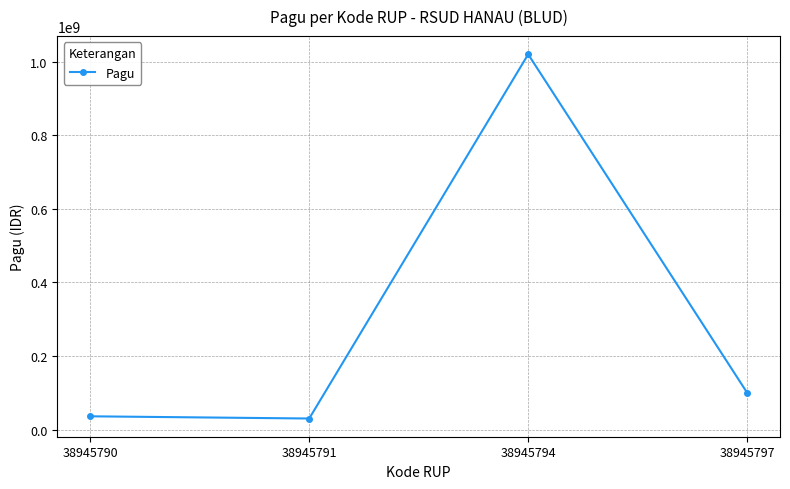

What is the change in value from 38945790 to 38945794?

+984000000